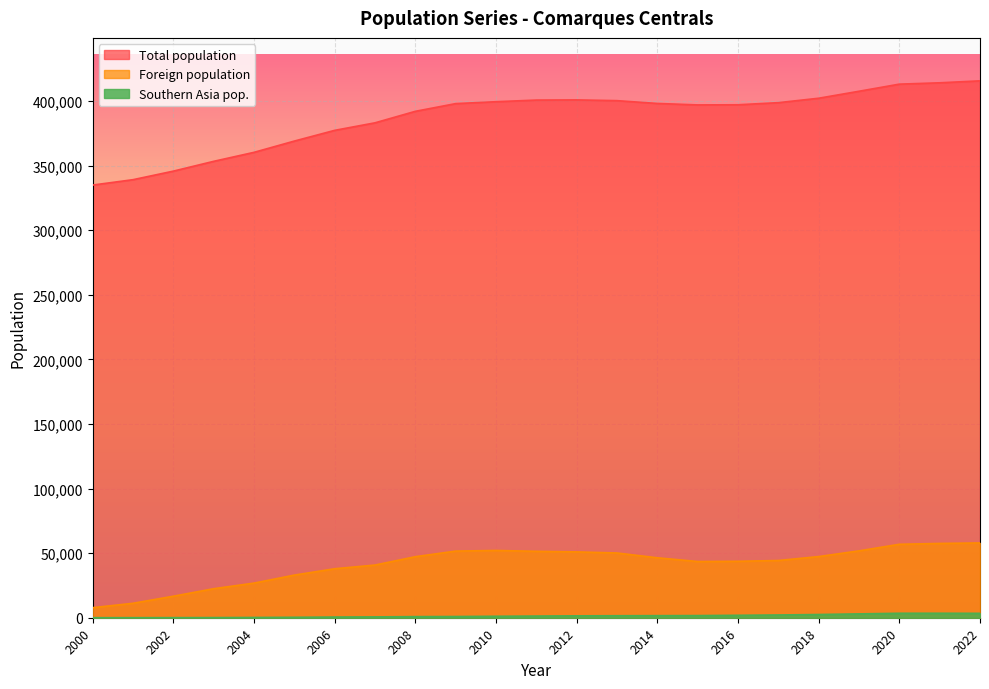

What is the difference between the maximum and second lowest values in the Southern Asia pop. series?

3427